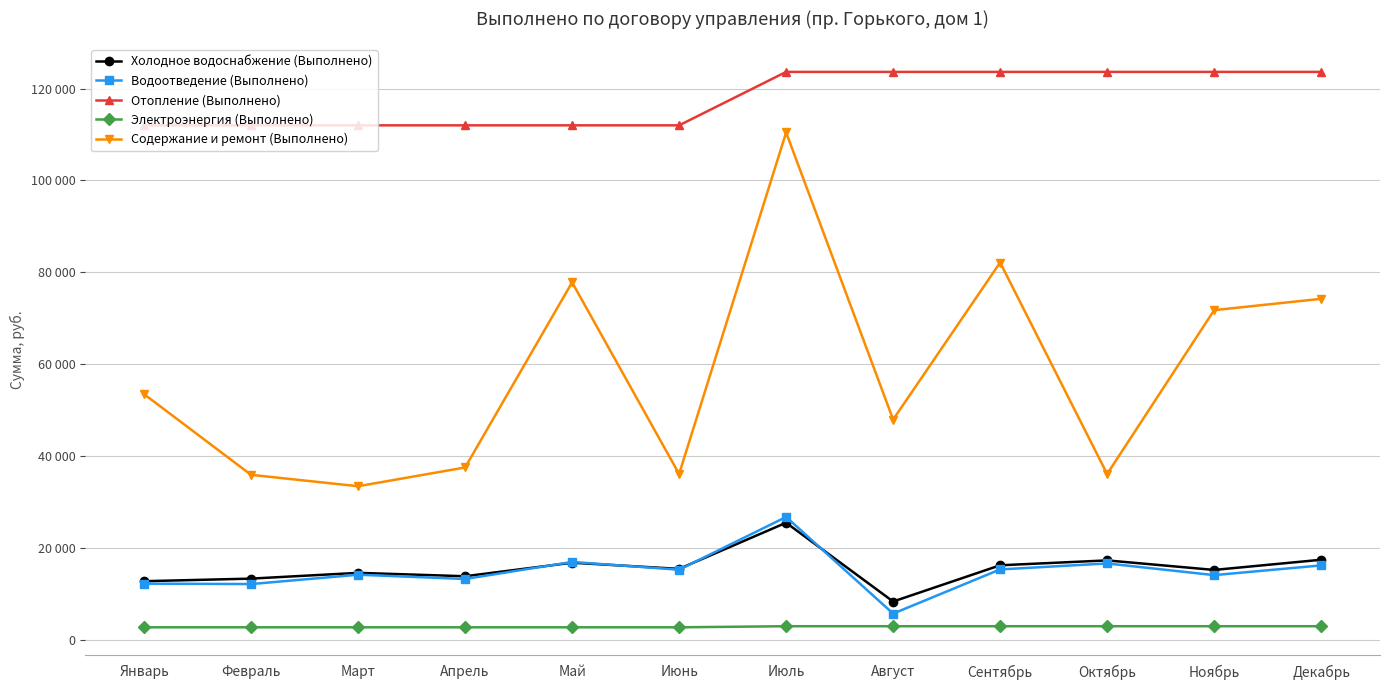

Rank the series by their maximum value, from highest to lowest.

Отопление (Выполнено), Содержание и ремонт (Выполнено), Водоотведение (Выполнено), Холодное водоснабжение (Выполнено), Электроэнергия (Выполнено)